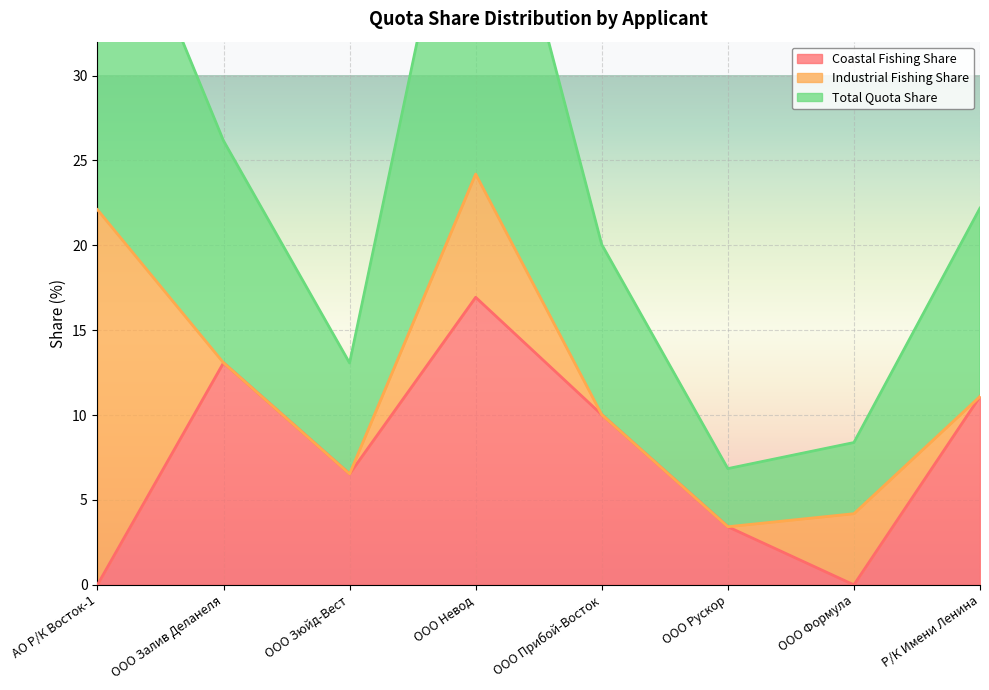

The Total Quota Share series shows 5.8 at ООО Рускор. True or false?

False